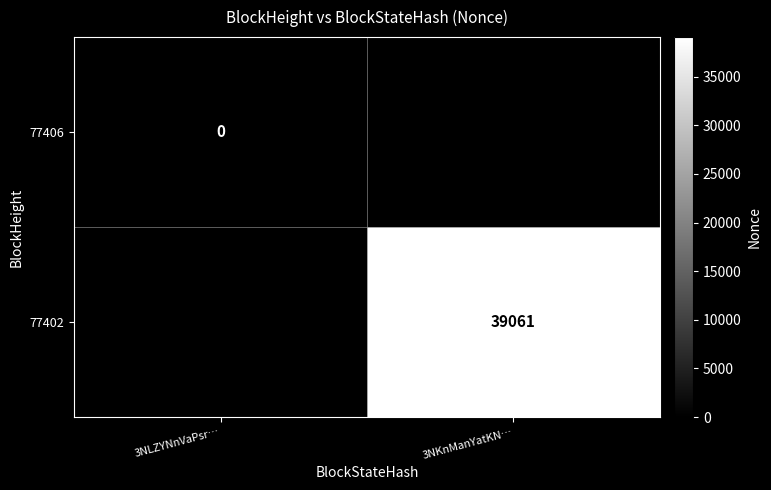

At which category does the chart reach its peak across all series?

3NKnManYatKN…